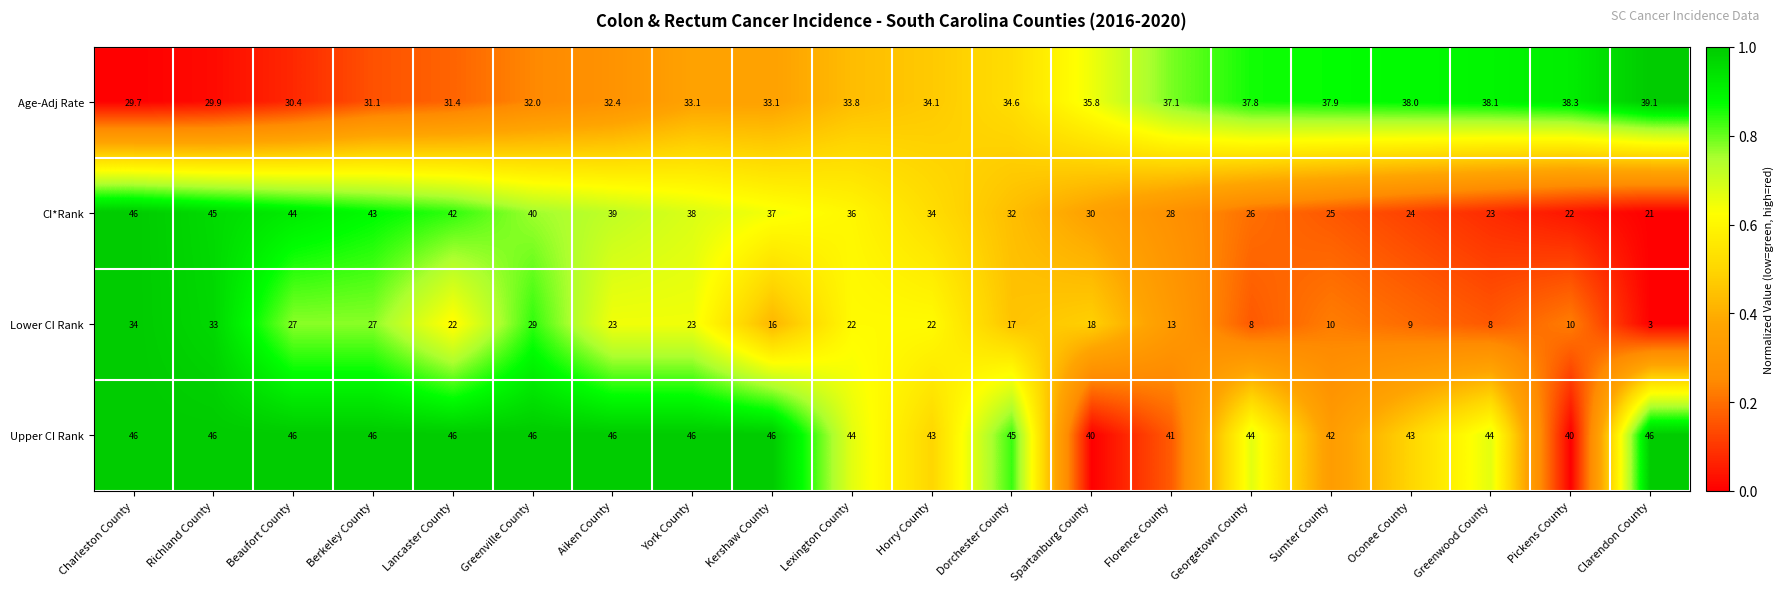

Is the value of Age-Adj Rate at Kershaw County greater than the value of Upper CI Rank at Georgetown County?

No